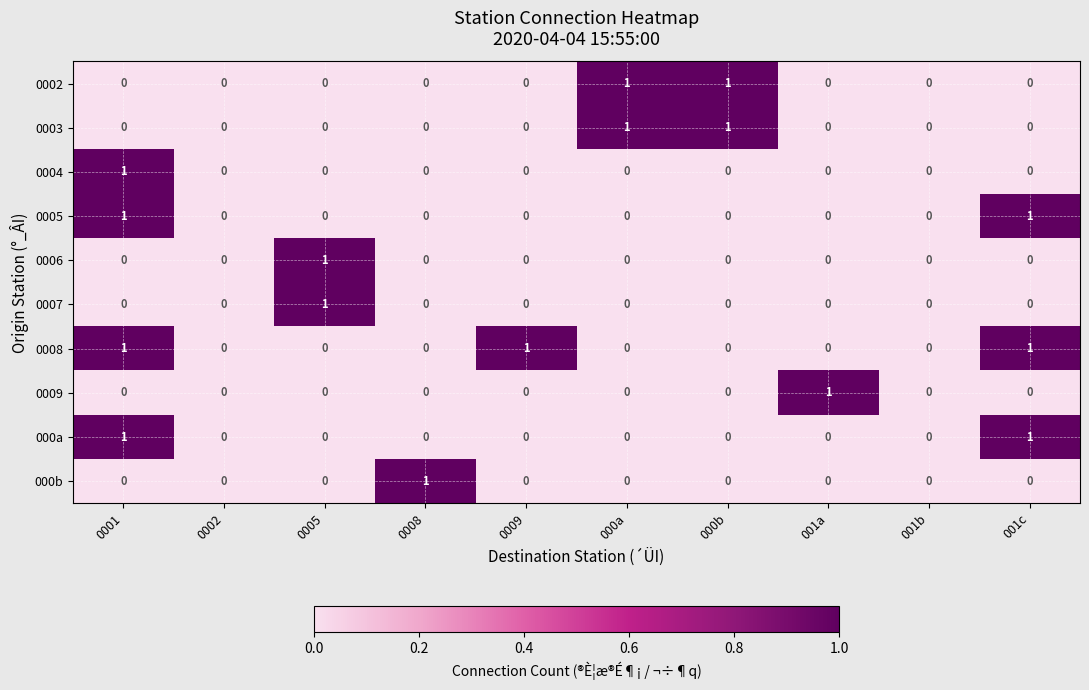

What is the greatest value displayed?

1